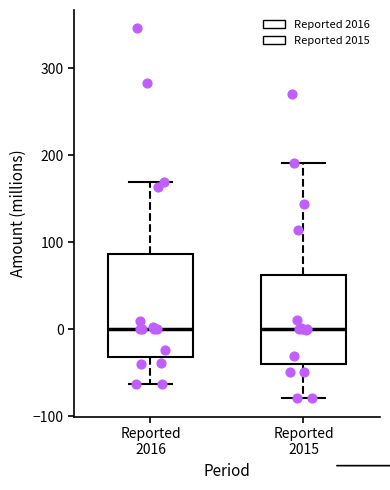

Which box is the tallest, from its lower edge to its upper edge?

Reported 2016